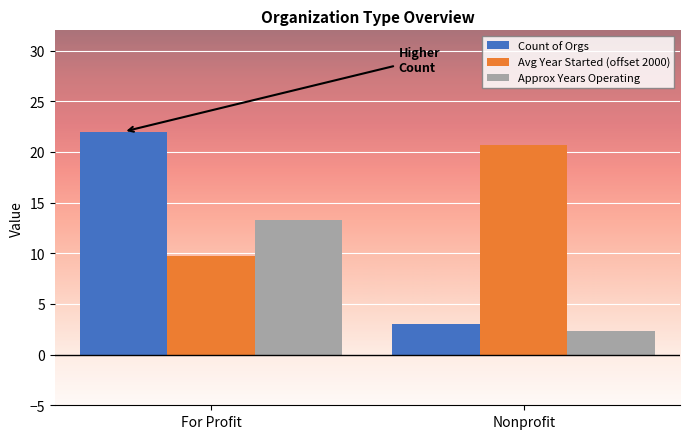

What are all the series names shown in the legend?

Count of Orgs, Avg Year Started (offset 2000), Approx Years Operating